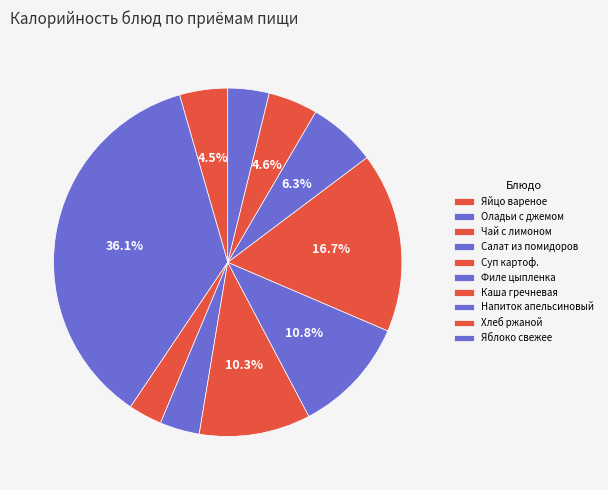

Between Оладьи с джемом and Хлеб ржаной, which is larger?

Оладьи с джемом